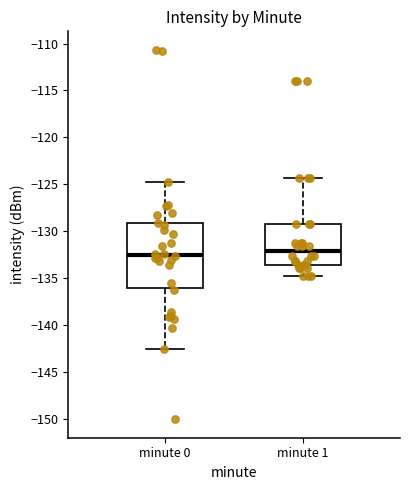

Which box is the tallest, from its lower edge to its upper edge?

minute 0